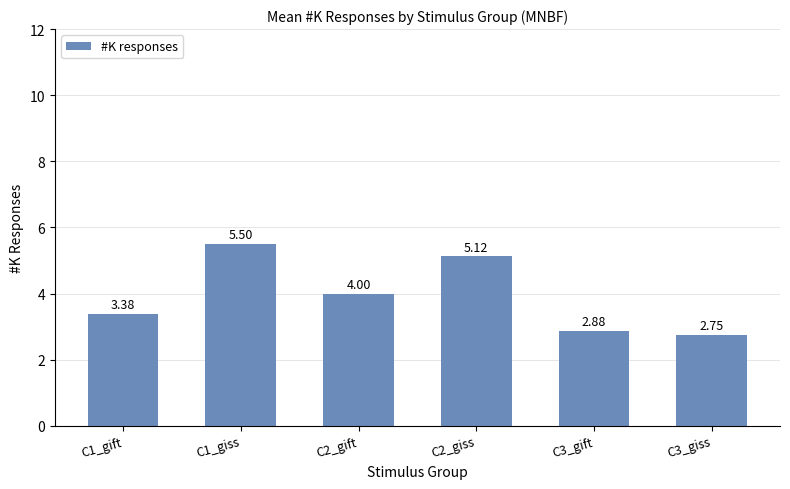

What is the sum of all values?

23.6